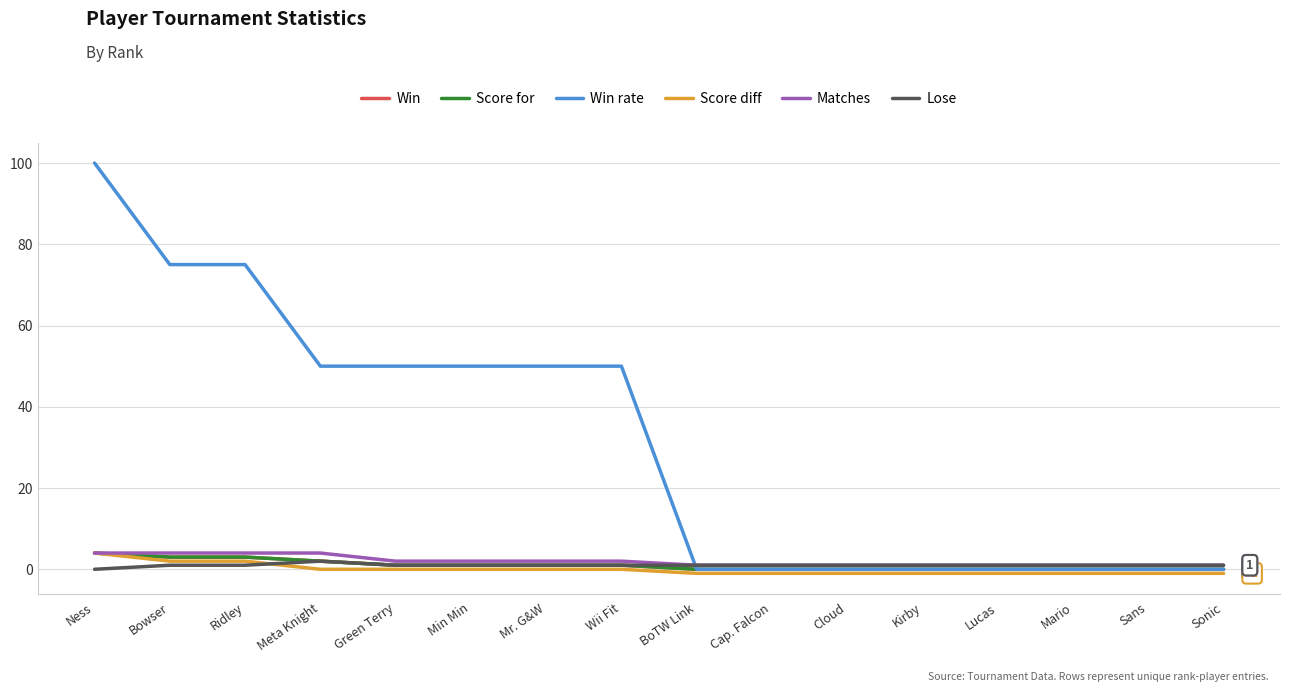

How many Win rate values are between 0 and 50?

13